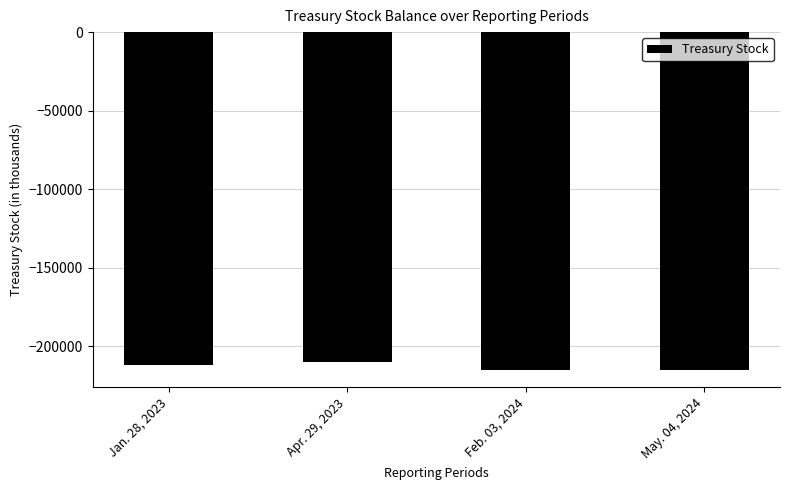

List the labels in order of value, largest first.

Apr. 29, 2023, Jan. 28, 2023, May. 04, 2024, Feb. 03, 2024